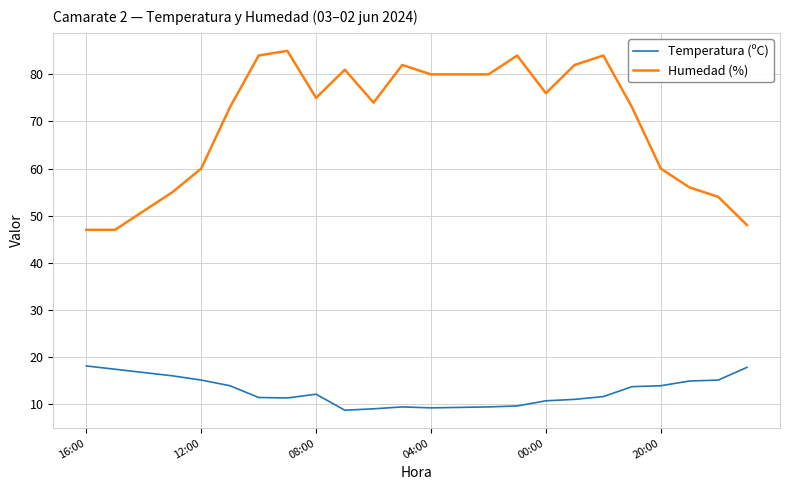

True or false: Temperatura (ºC) and Humedad (%) cross at least once.

False